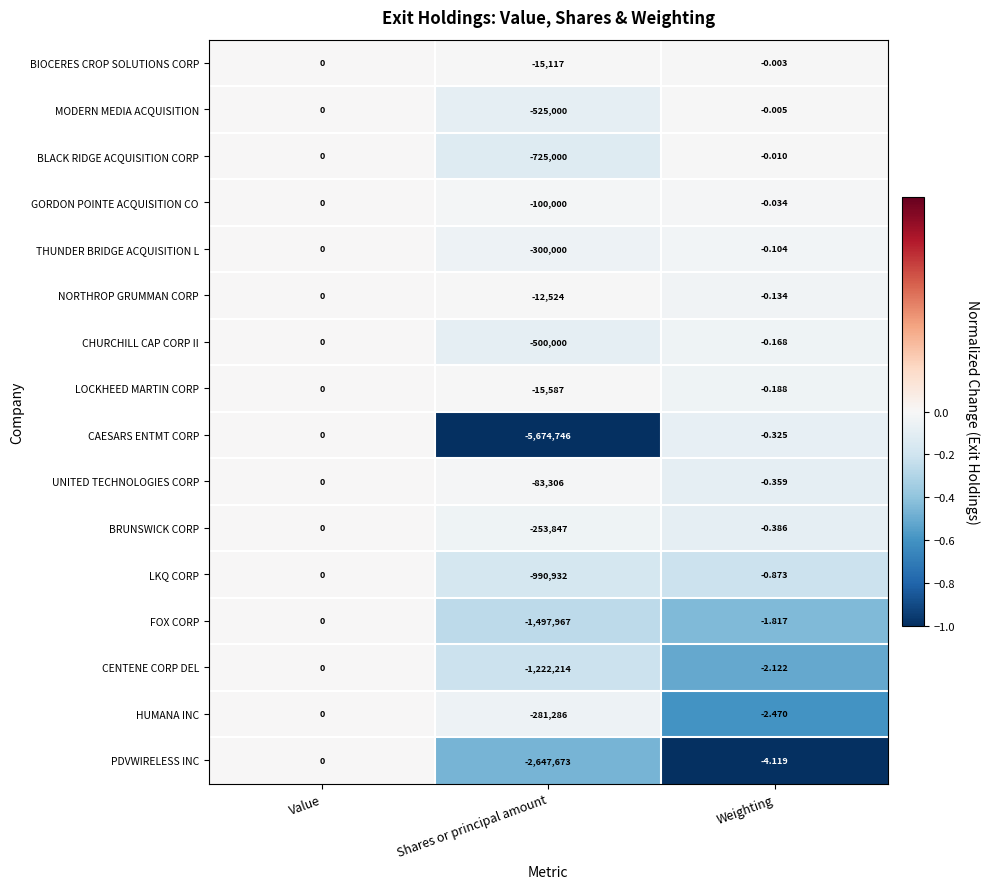

At which category does the chart reach its minimum across all series?

Shares or principal amount